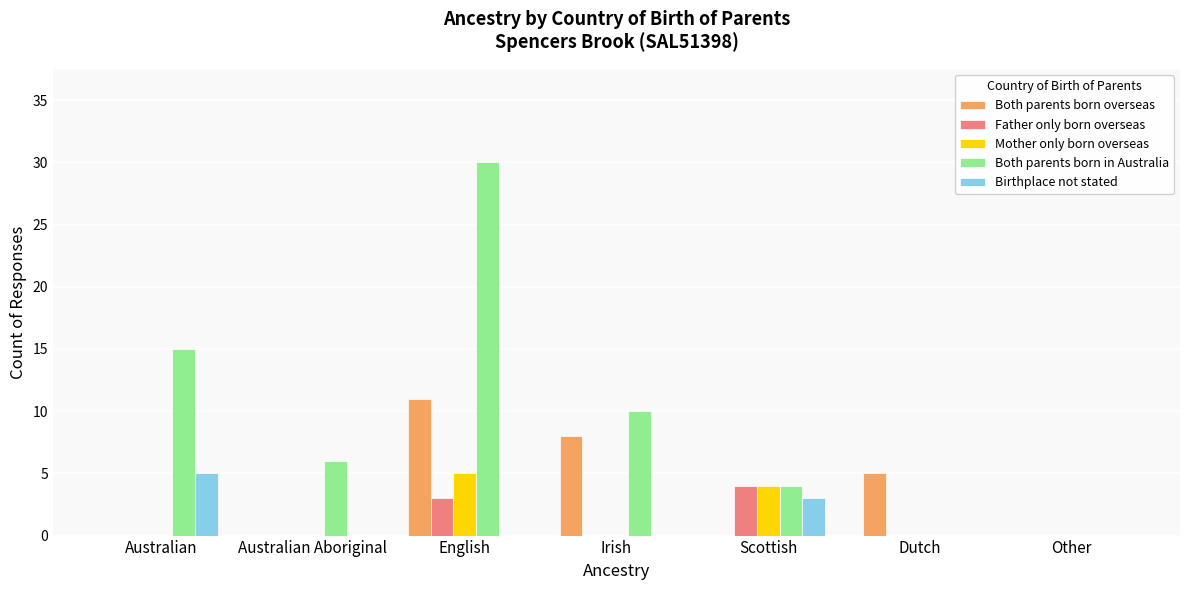

Which series has the largest range (max minus min)?

Both parents born in Australia